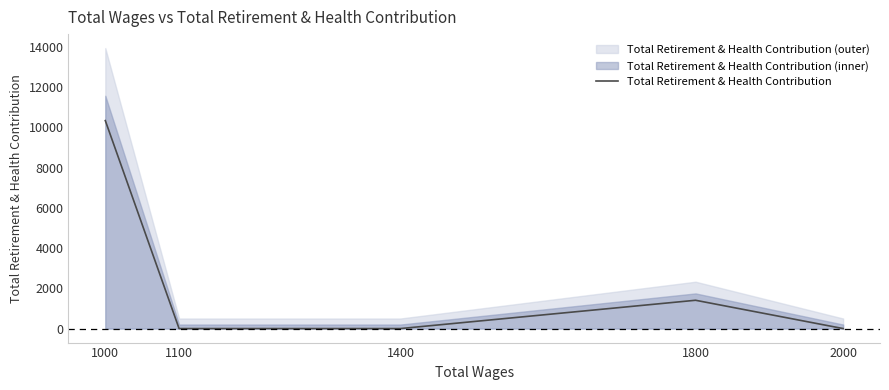

How many distinct data groups are displayed?

1